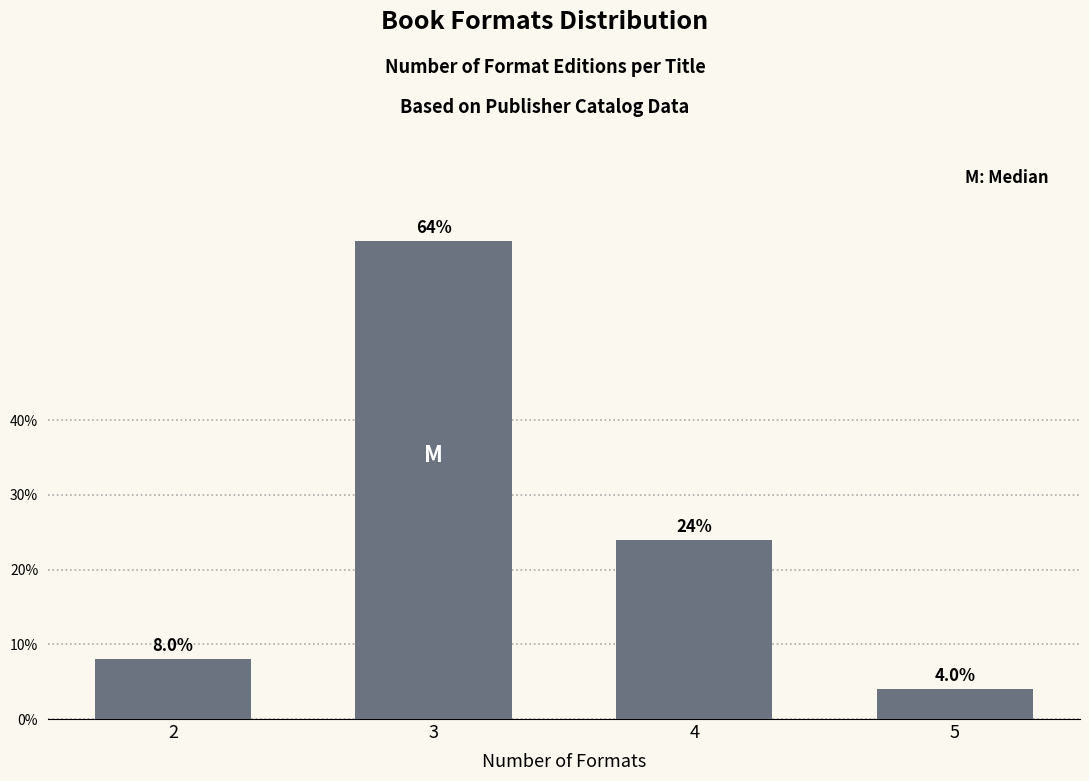

Reading right to left, extract all data points from this chart.

4	24	64	8